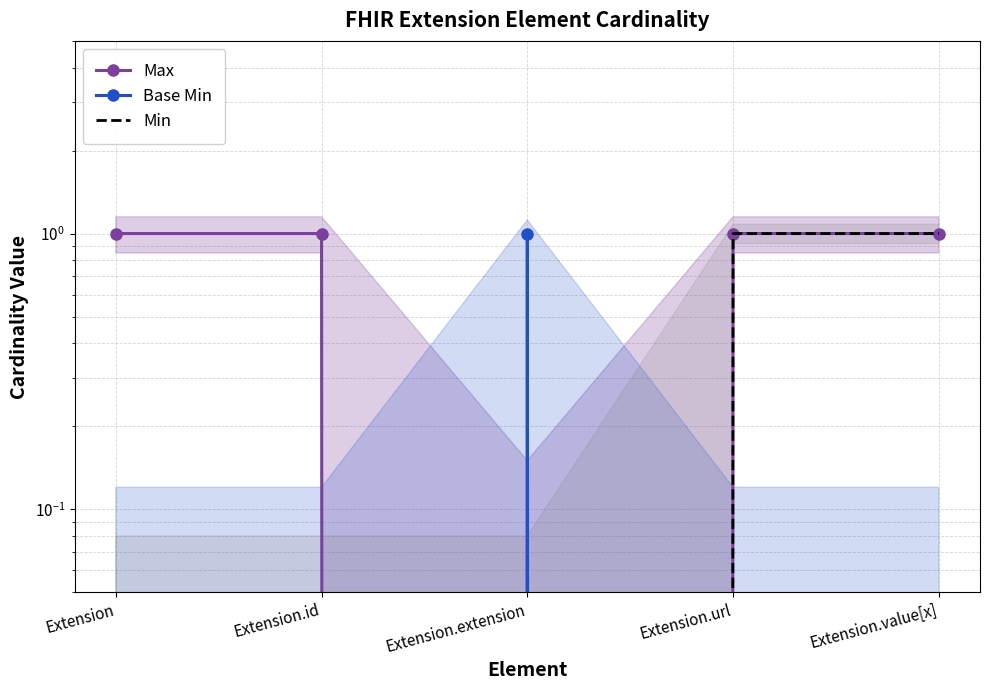

Reading right to left, list all the values displayed in this chart.

Max: Extension.value[x]=1	Extension.url=1	Extension.extension=0	Extension.id=1	Extension=1
Base Min: Extension.value[x]=0	Extension.url=0	Extension.extension=1	Extension.id=0	Extension=0
Min: Extension.value[x]=1	Extension.url=1	Extension.extension=0	Extension.id=0	Extension=0